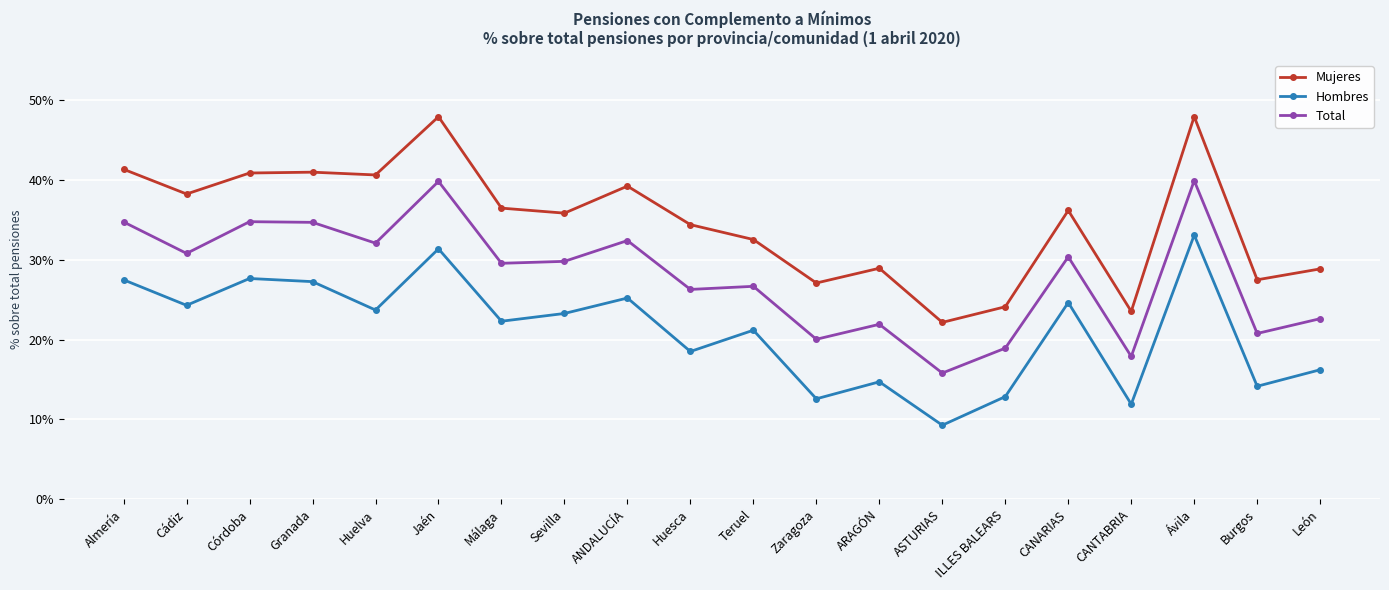

True or false: Mujeres has a value of 0.4 at ANDALUCÍA.

True